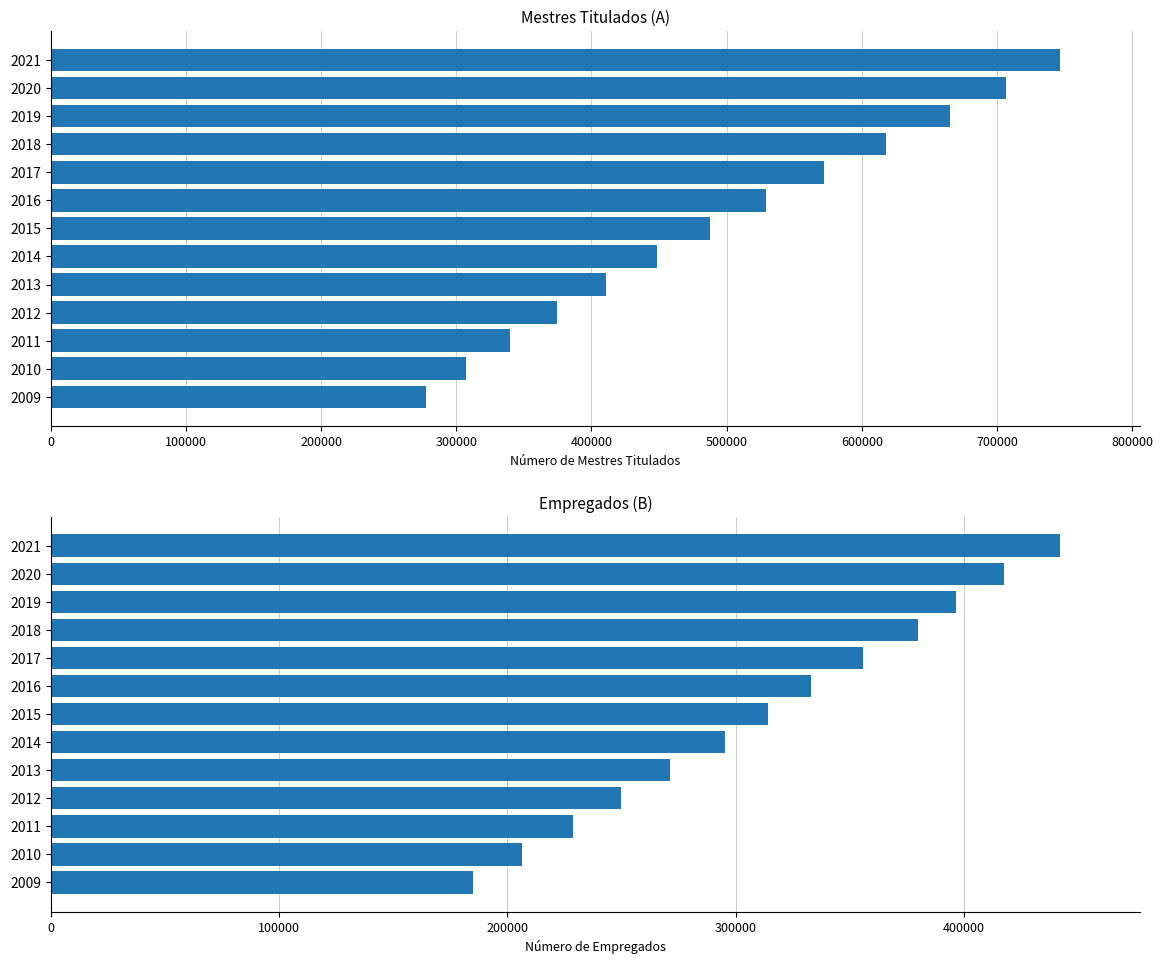

The Mestres (A) series shows 448270 at 2014. True or false?

True